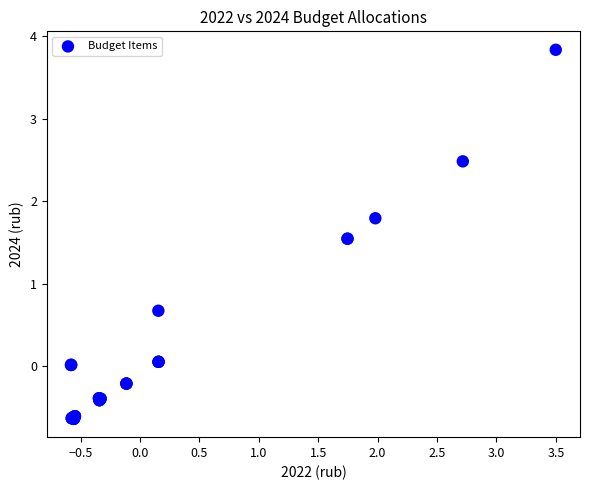

What Y value in the scatter plot is closest to 1?

0.7